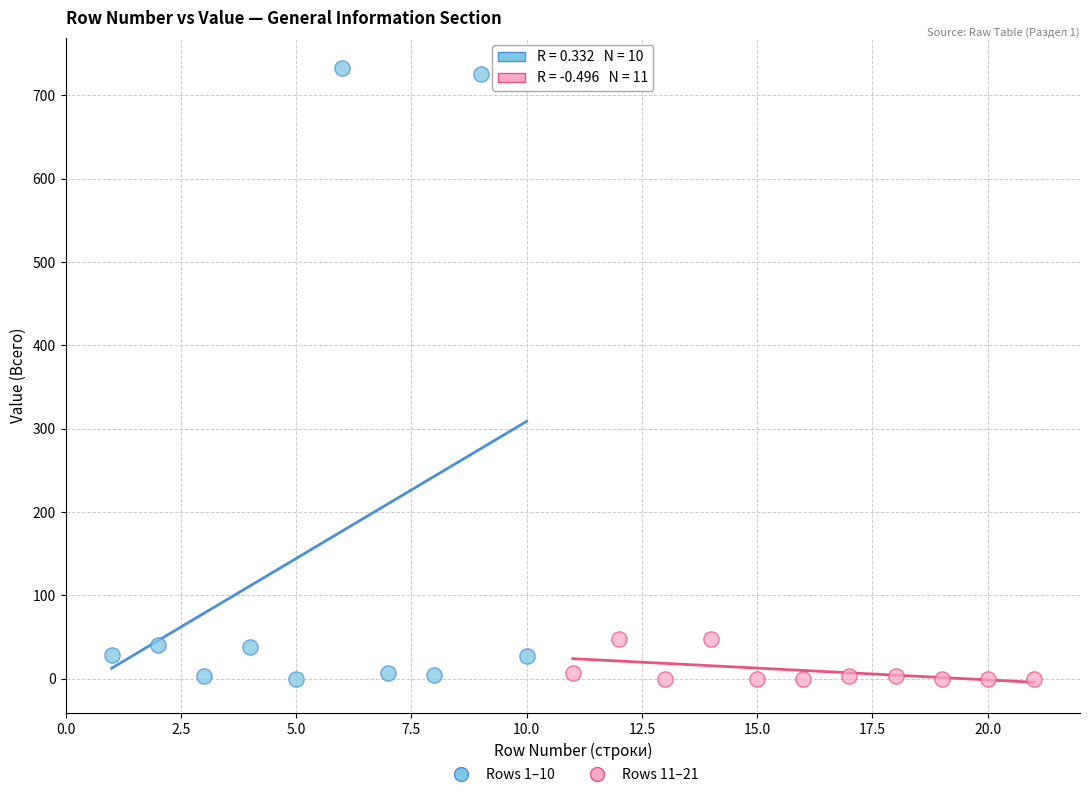

Which series has the largest Y range (max minus min)?

Rows 1–10